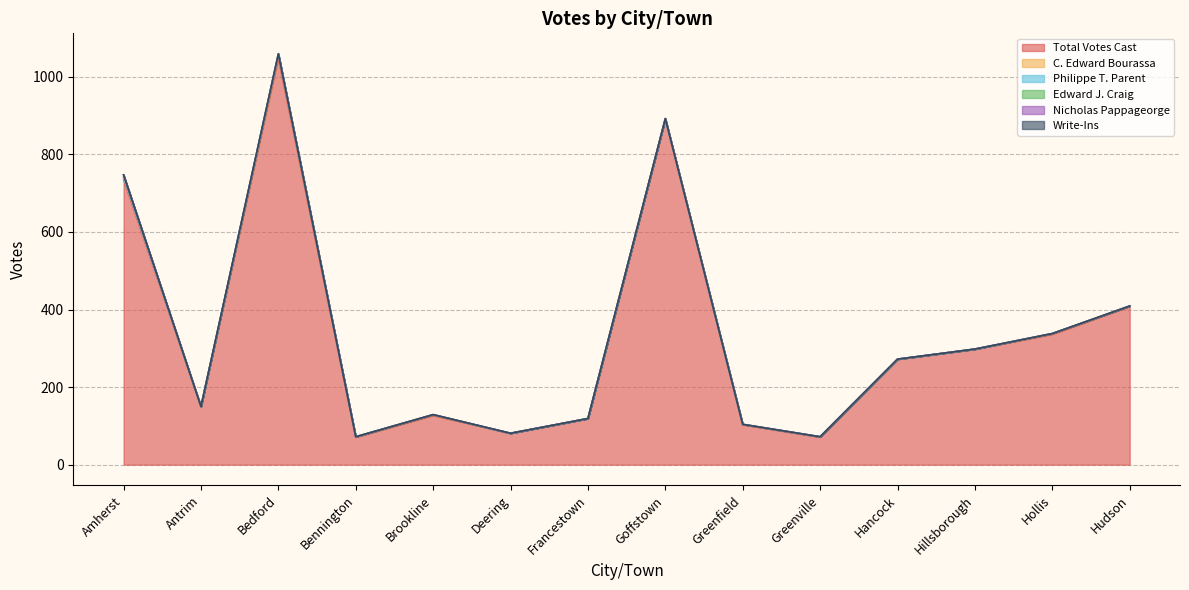

True or false: Nicholas Pappageorge and C. Edward Bourassa intersect in this chart.

False